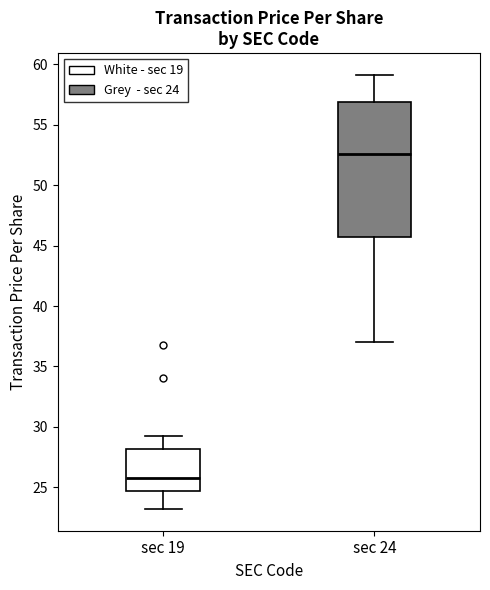

Which box's median line is the highest?

sec 24